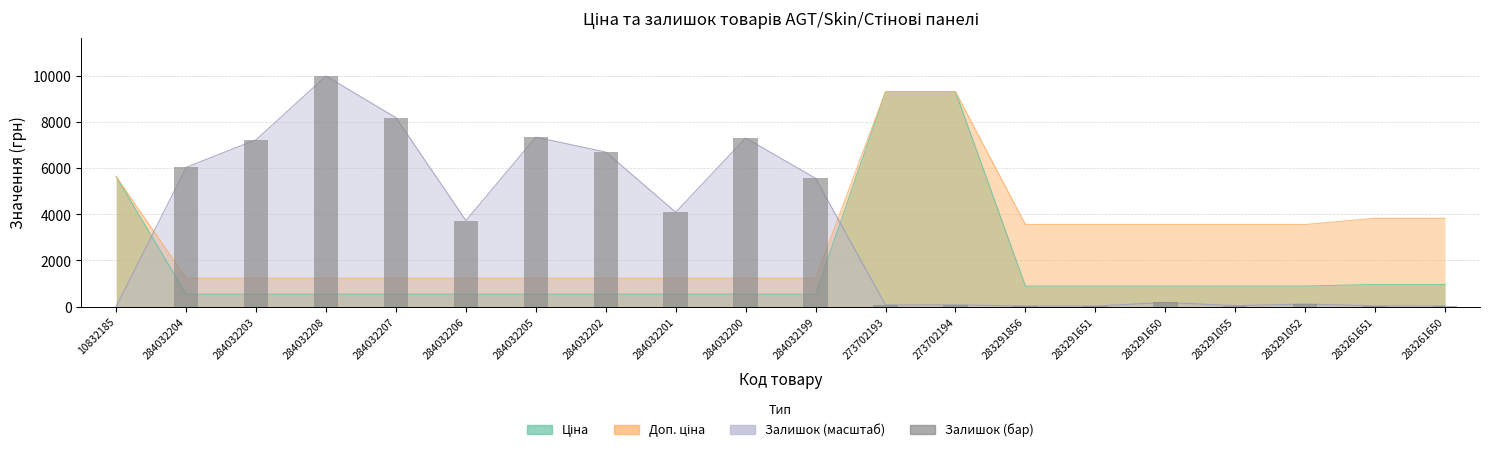

How many data points does each series have?

20